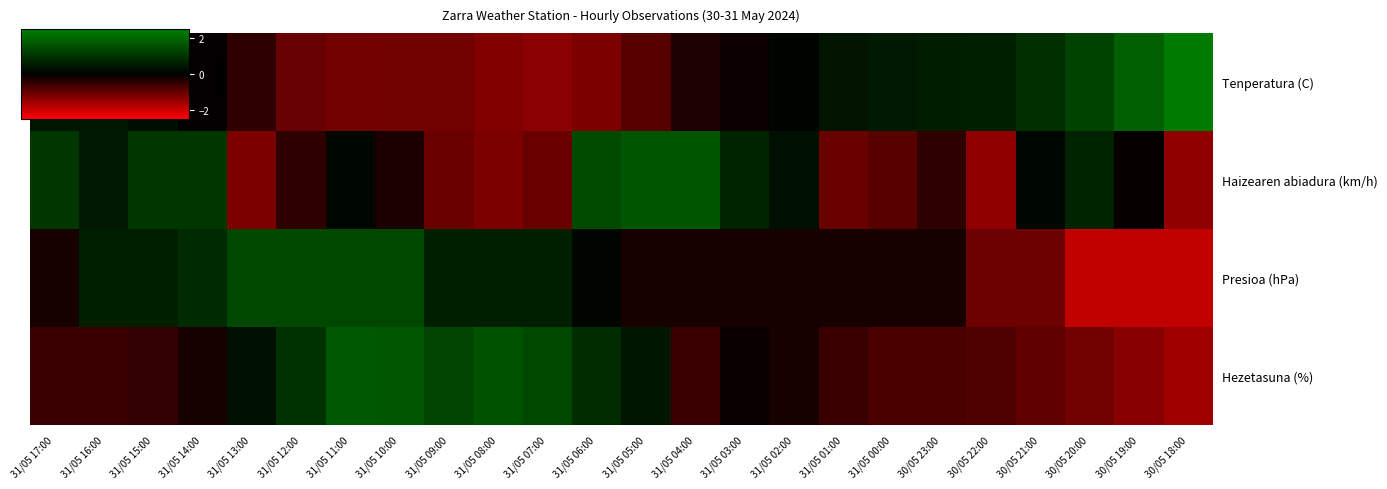

At which category is the sum across all series the highest?

31/05 11:00